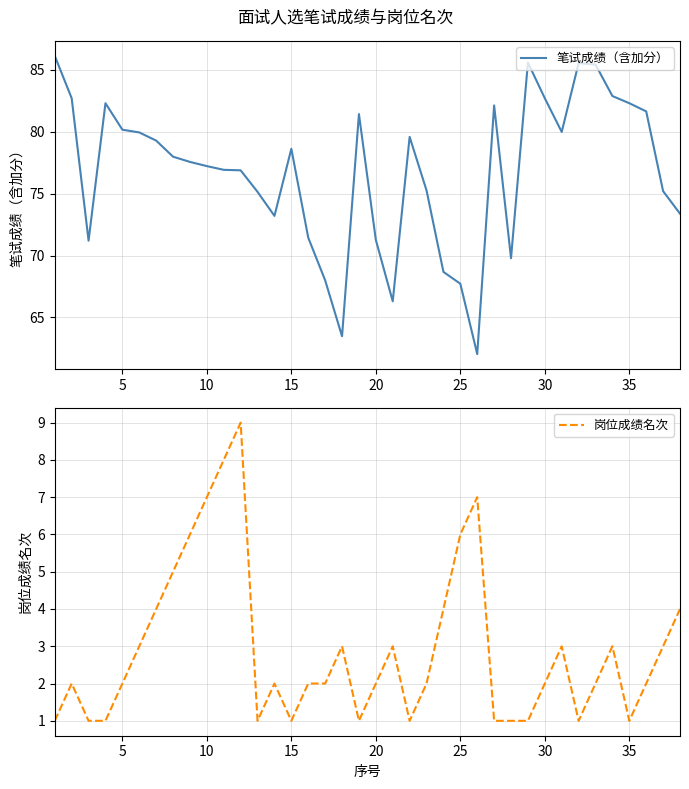

Count the 岗位成绩名次 values in the range 1 to 4.

31